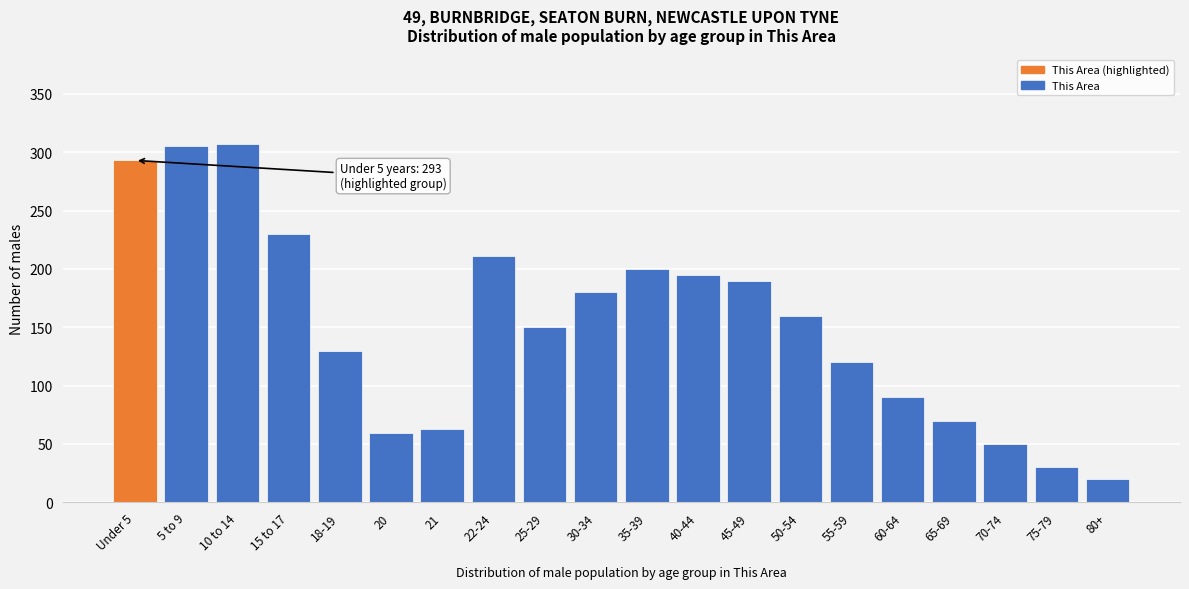

Reading right to left, extract all data points from this chart.

80+=20	75-79=30	70-74=50	65-69=70	60-64=90	55-59=120	50-54=160	45-49=190	40-44=195	35-39=200	30-34=180	25-29=150	22-24=211	21=63	20=59	18-19=130	15 to 17=230	10 to 14=307	5 to 9=305	Under 5=293